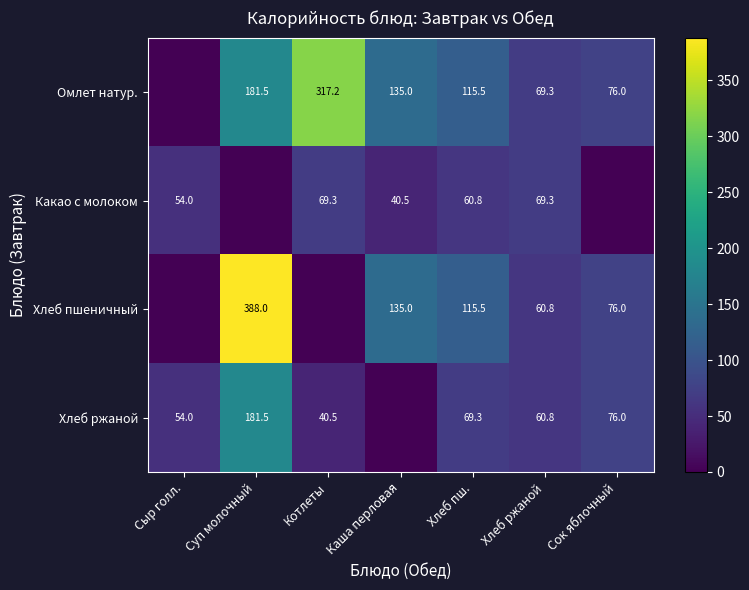

What is the spread (max minus min) of values at Каша перловая?

135.0